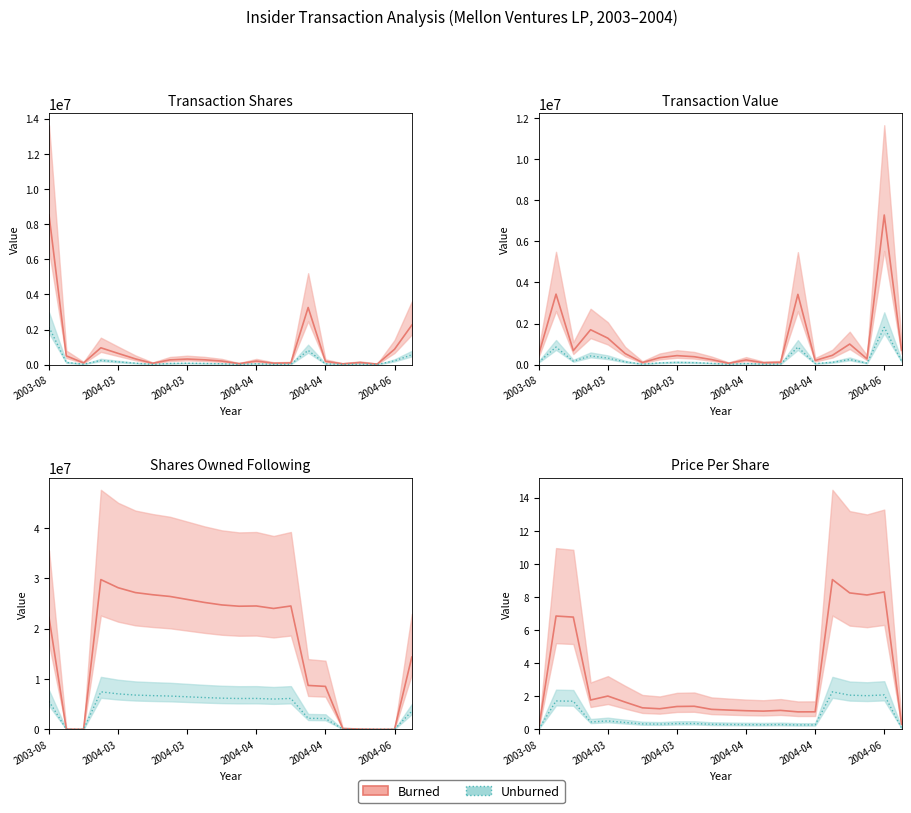

Read the transactionPricePerShare value at 2004-03-17.

1.3